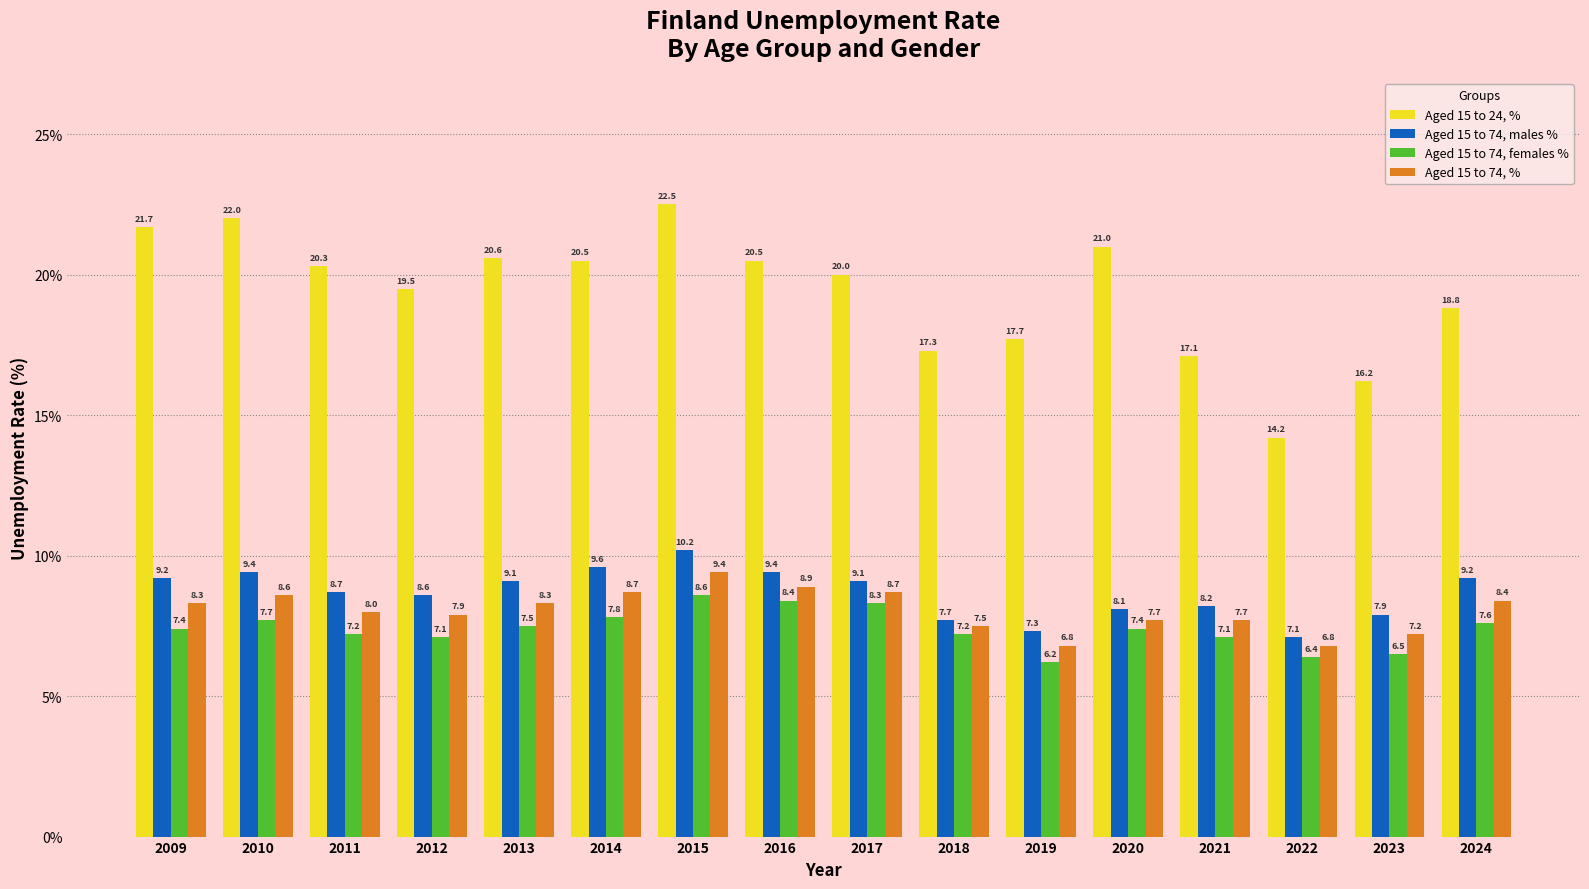

At 2016, list the series in order from smallest to largest.

Aged 15 to 74, females %, Aged 15 to 74, %, Aged 15 to 74, males %, Aged 15 to 24, %